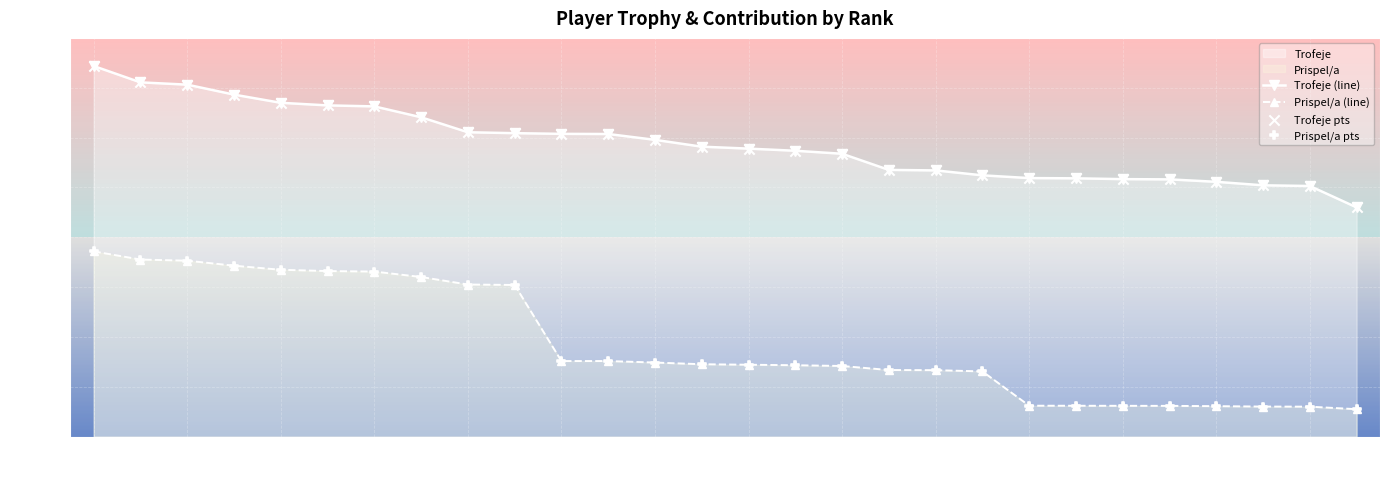

Which series has the largest Y range (max minus min)?

Prispel/a (line)